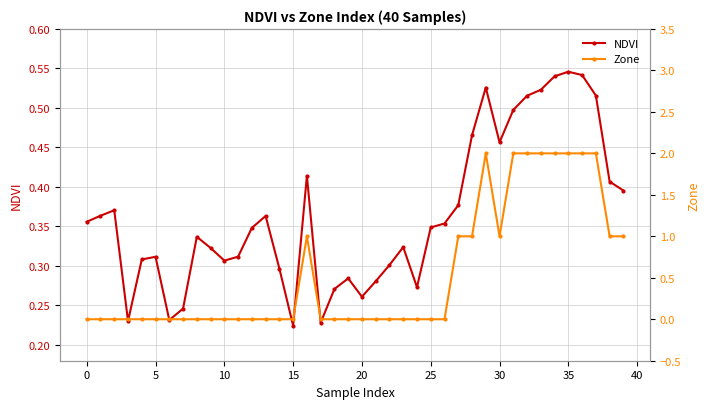

How many interior local valleys does the Zone series have?

1